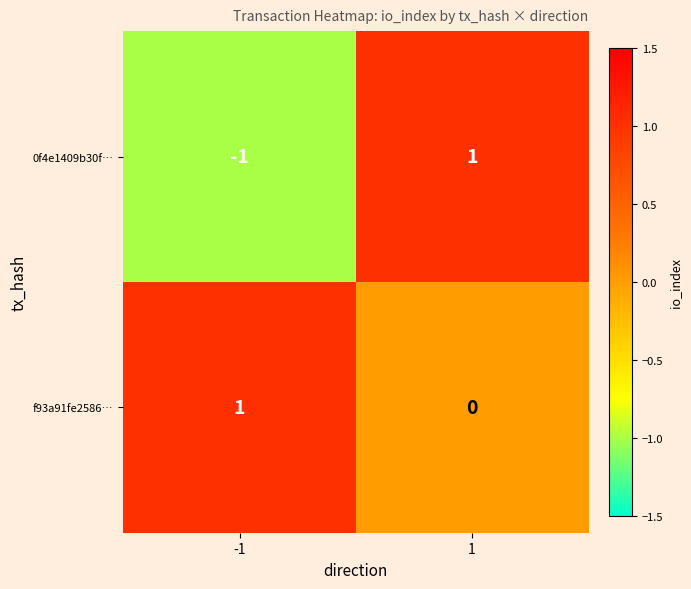

Is it true that f93a91fe2586… equals 1 at -1?

True